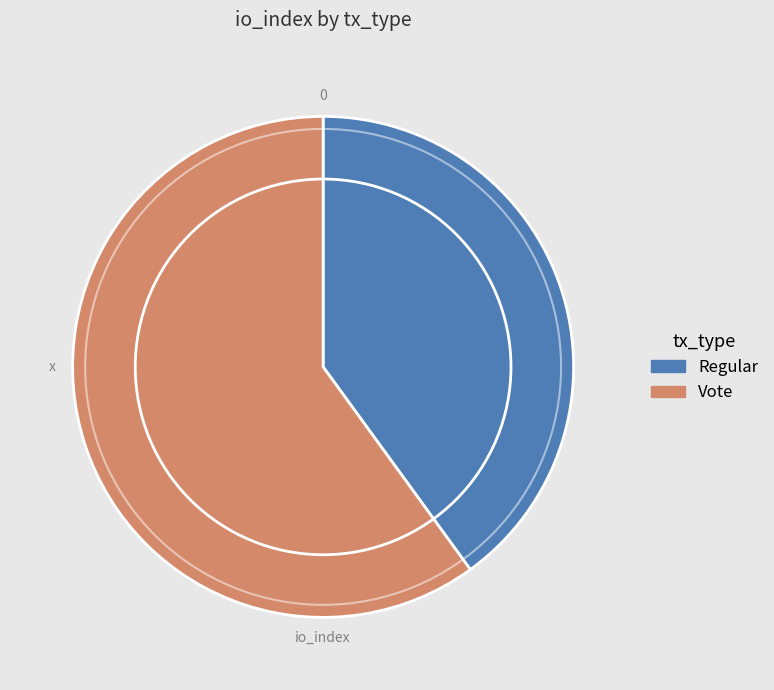

Is the sum of Vote and Regular greater than half?

Yes